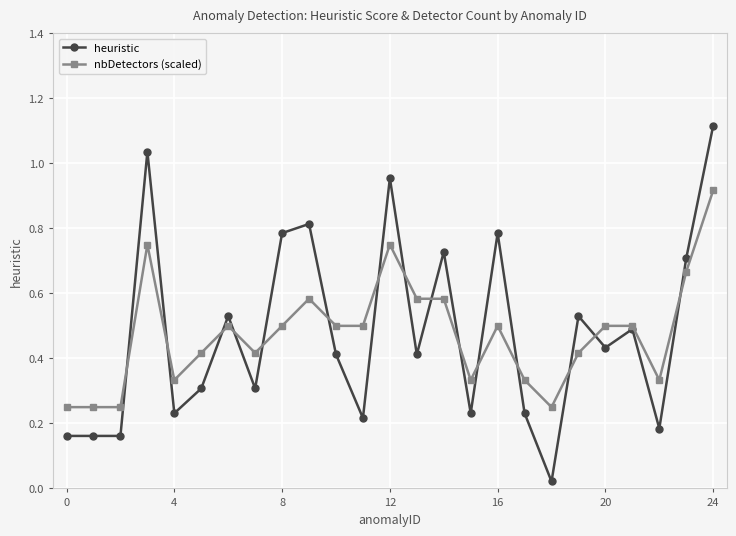

At how many categories does at least one series exceed 0?

25